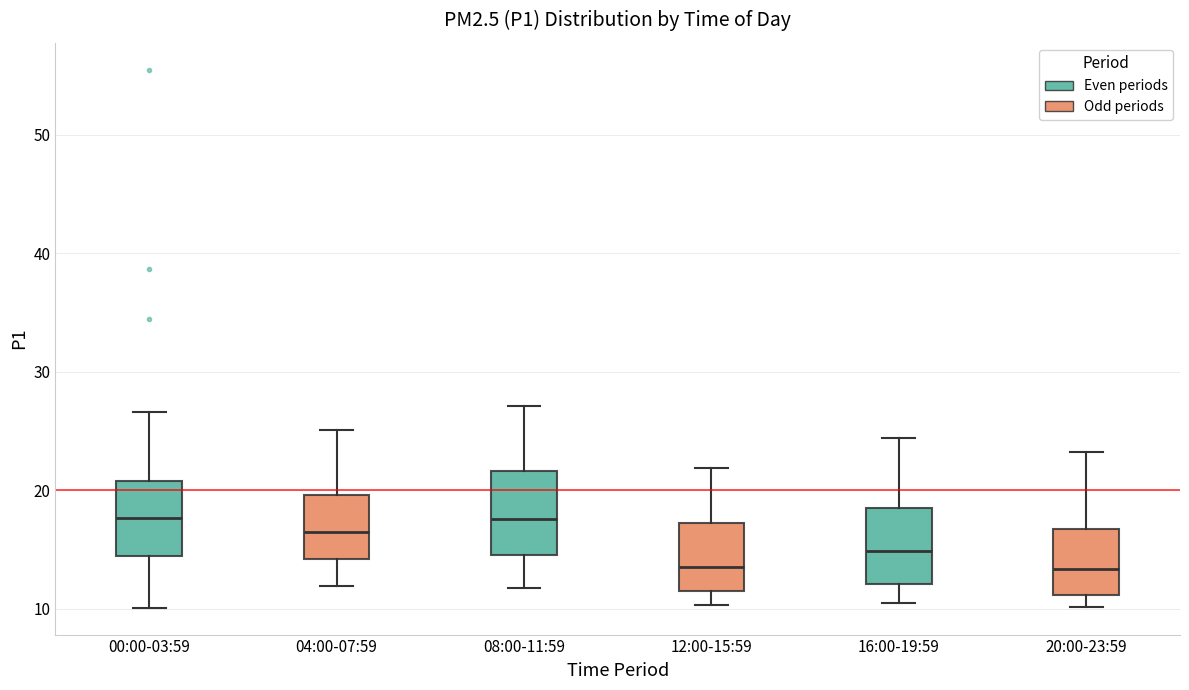

Reading left to right, transcribe this box plot: for each box, give where its median line is, the range the box spans, and where its two whiskers end, as read against the y-axis. The values are not printed on the chart, so give them approximately, as read against the axis.

00:00-03:59: median 18, box 14 to 21, whiskers 10 to 27
04:00-07:59: median 17, box 14 to 20, whiskers 12 to 25
08:00-11:59: median 18, box 15 to 22, whiskers 12 to 27
12:00-15:59: median 14, box 11 to 17, whiskers 10 to 22
16:00-19:59: median 15, box 12 to 18, whiskers 11 to 24
20:00-23:59: median 13, box 11 to 17, whiskers 10 to 23